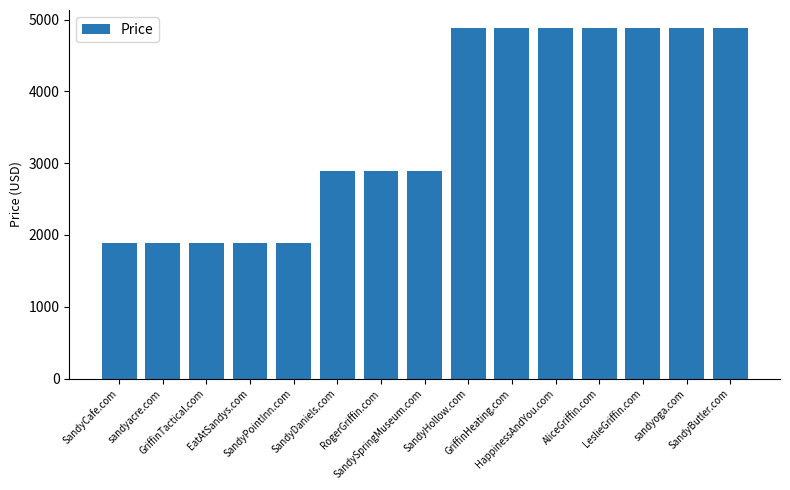

What is the label of the 2nd bar from the right?

sandyoga.com